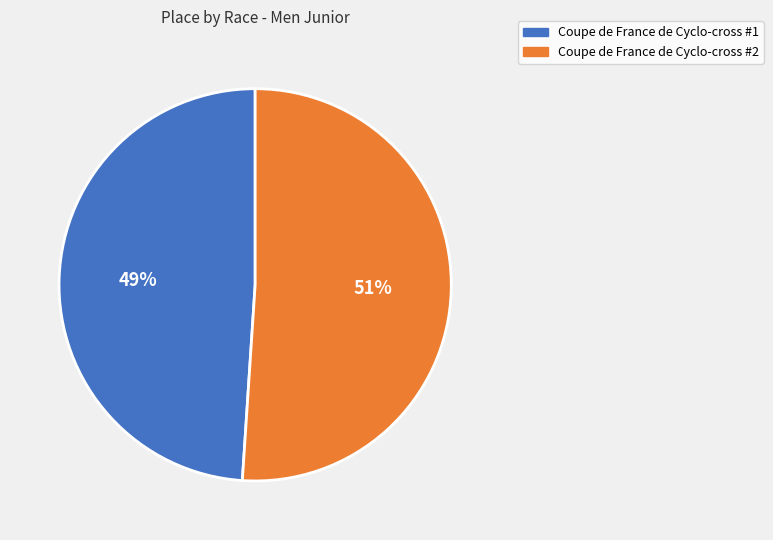

Does Coupe de France de Cyclo-cross #1 represent more than half of the total?

No